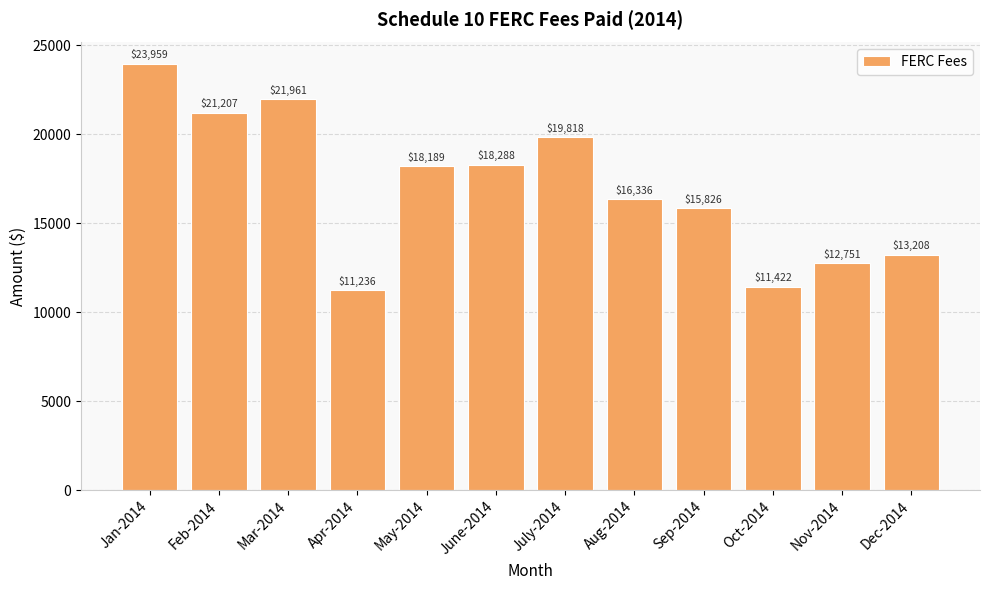

What is the sum of all values?

204202.0